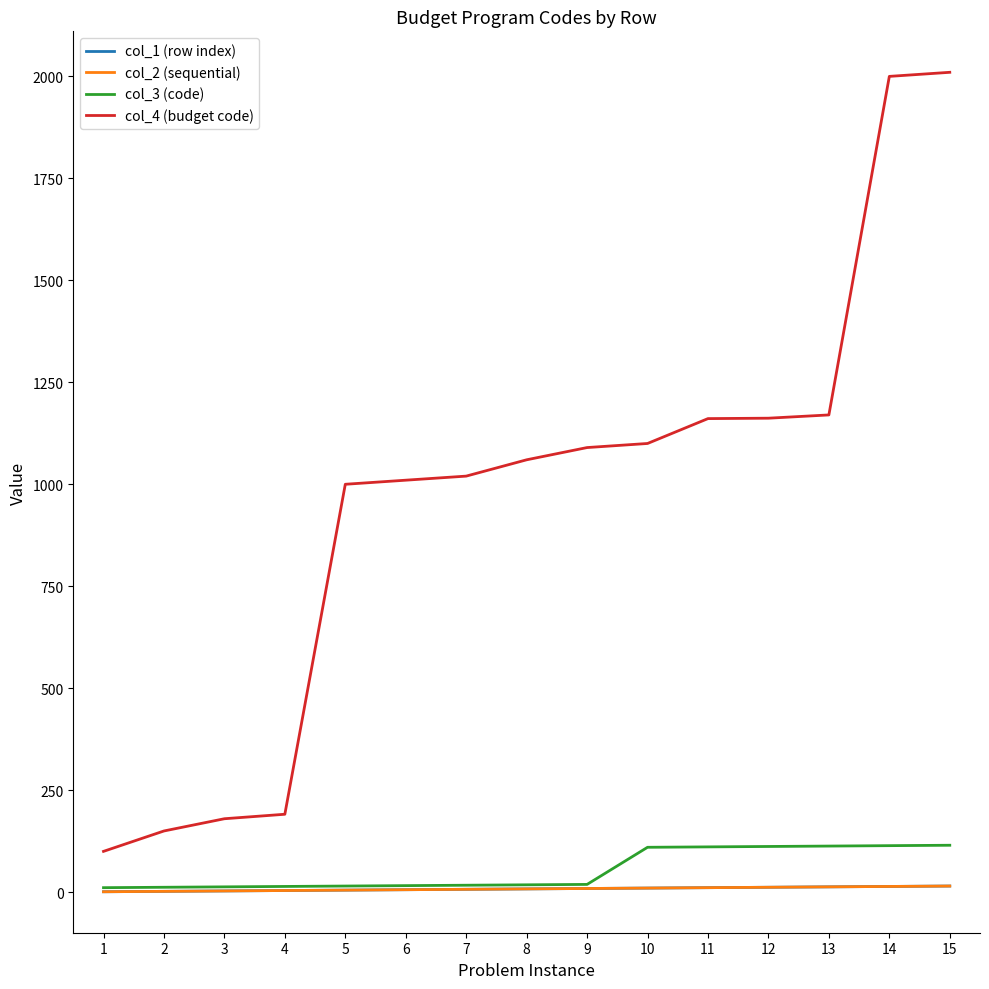

Does the chart display data point markers on the line(s)?

No